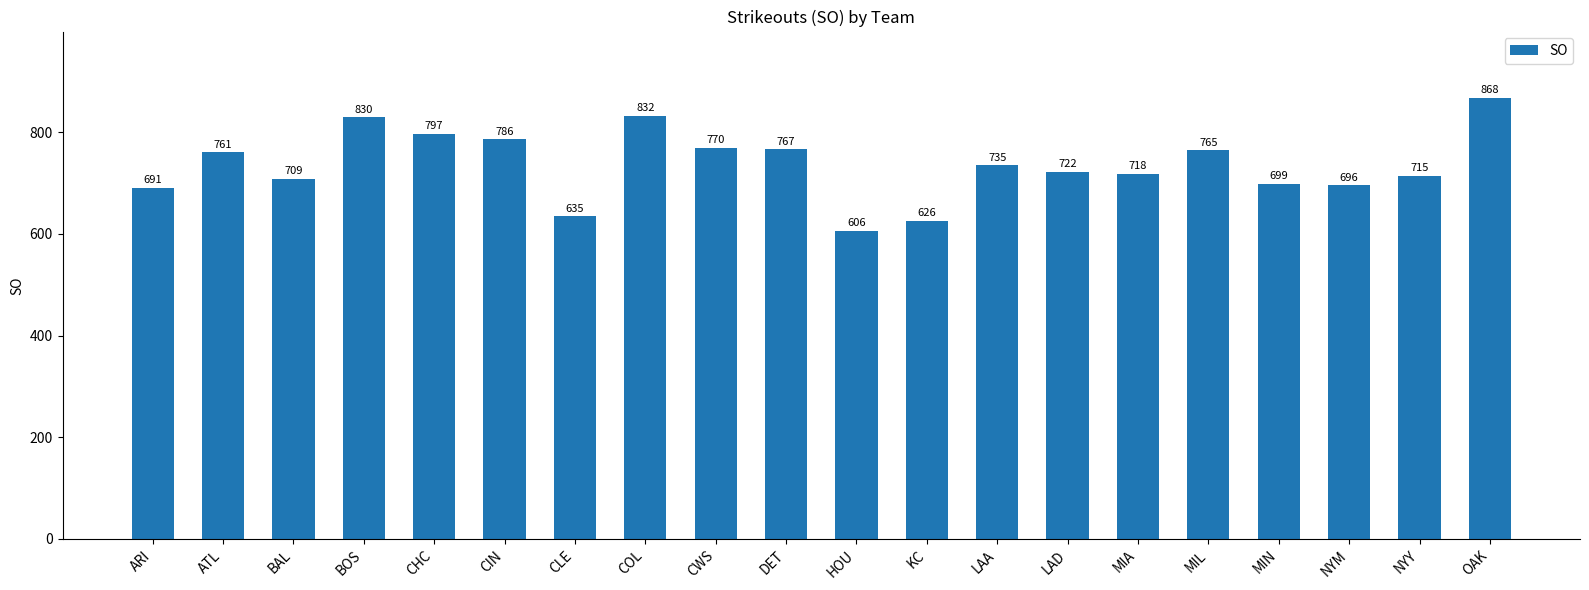

Does the chart contain any negative values?

No